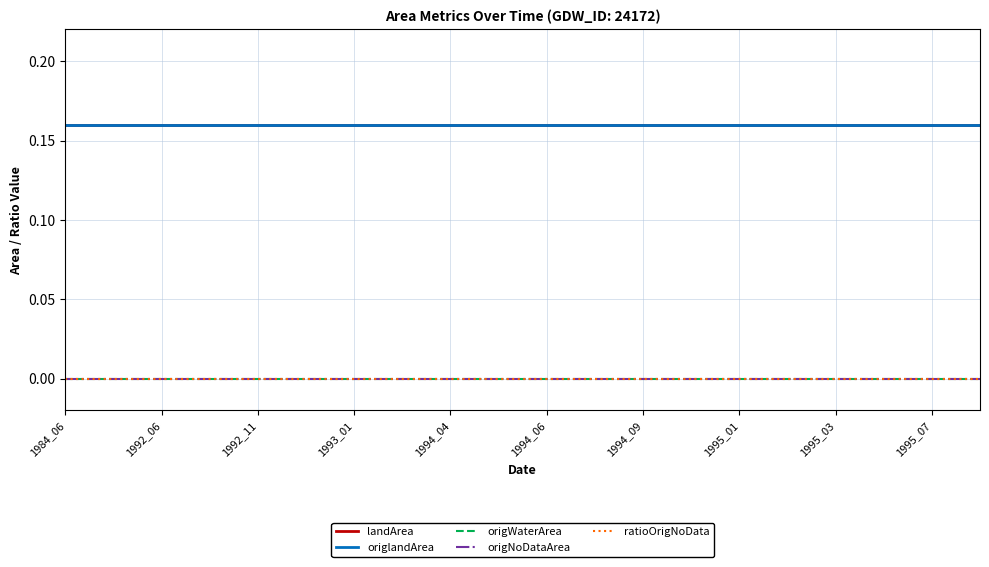

What is the greatest value displayed?

0.2